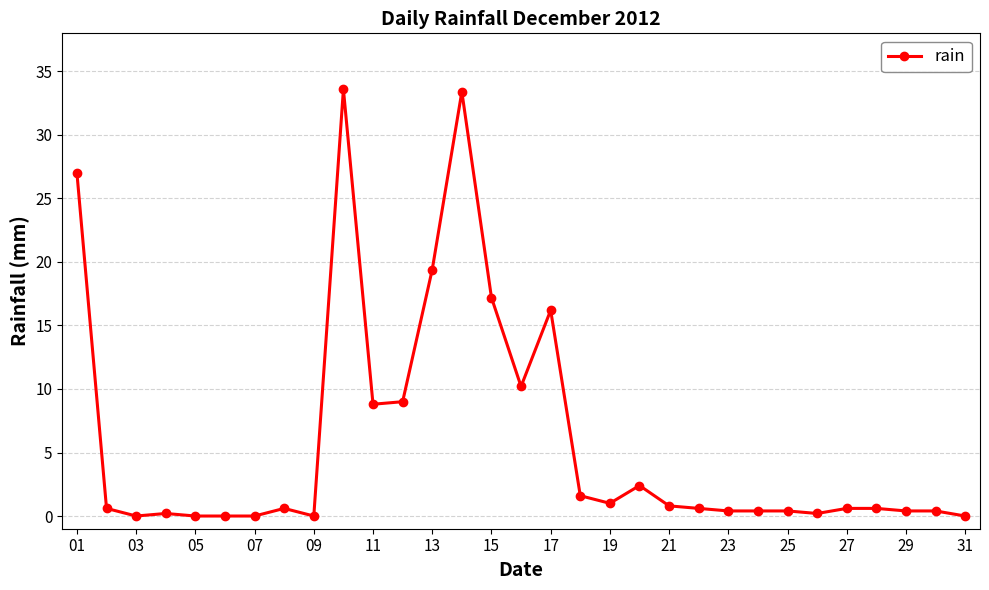

True or false: there are more than 1 points higher than both neighbors.

True